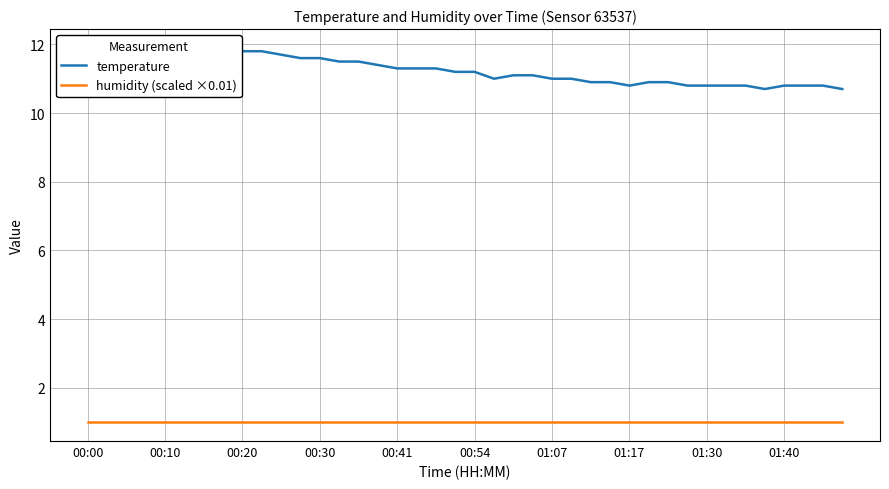

The humidity (scaled ×0.01) series shows 1.0 at 01:07. True or false?

True